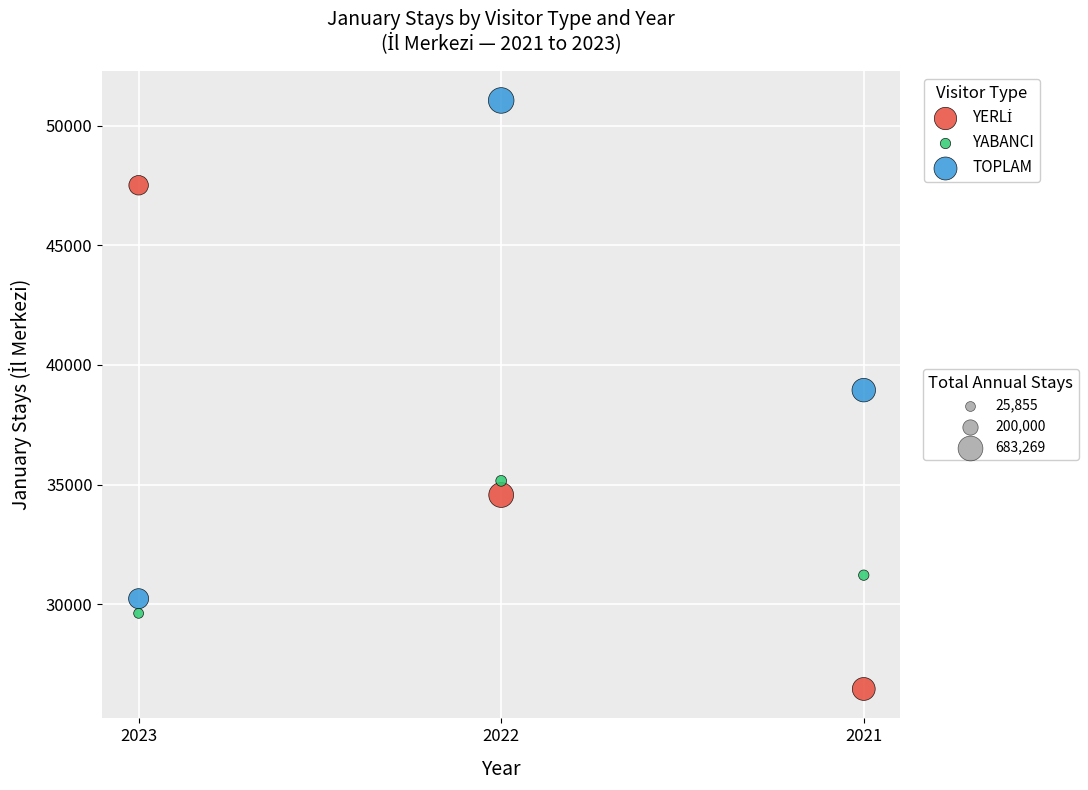

Across all data points, what is the range of Y values (max minus min)?

24589